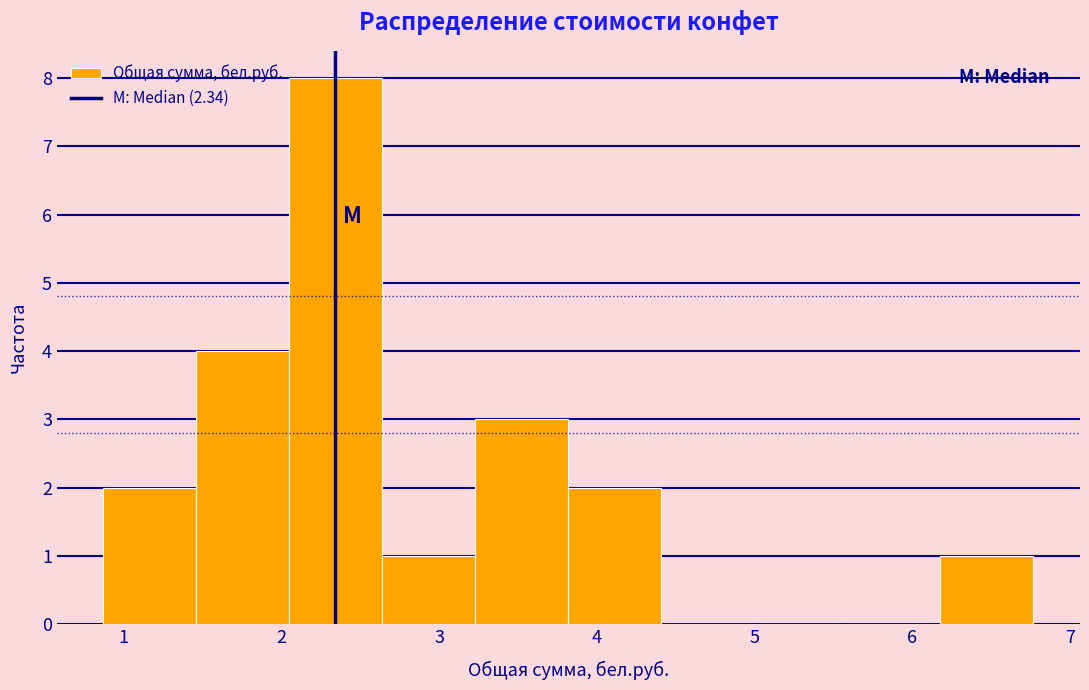

Reading left to right, list every bar in this chart as the range it spans on the x-axis followed by its height. Neither the bar edges nor the heights are printed on the chart, so give them approximately, as read against the axes.

0.87 to 1.46: 2
1.46 to 2.05: 4
2.05 to 2.64: 8
2.64 to 3.23: 1
3.23 to 3.82: 3
3.82 to 4.41: 2
4.41 to 5.00: 0
5.00 to 5.59: 0
5.59 to 6.18: 0
6.18 to 6.77: 1